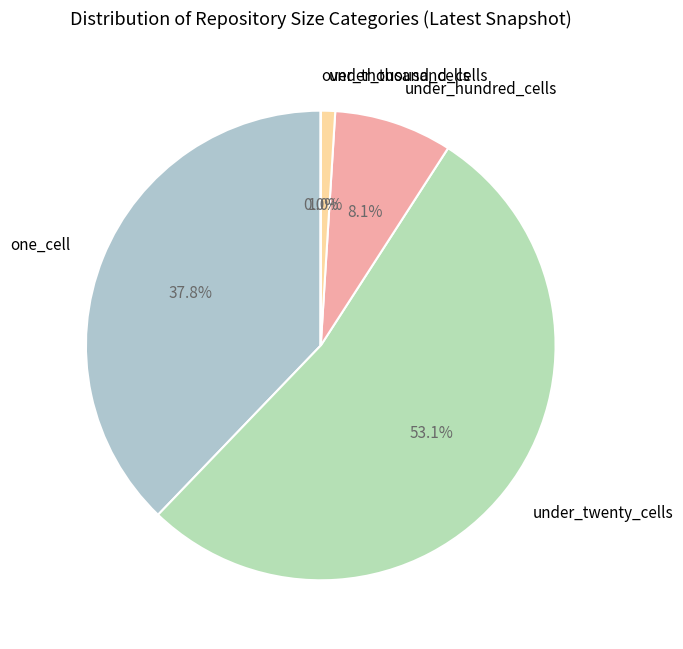

To the nearest percent, what is the average slice percentage?

20%